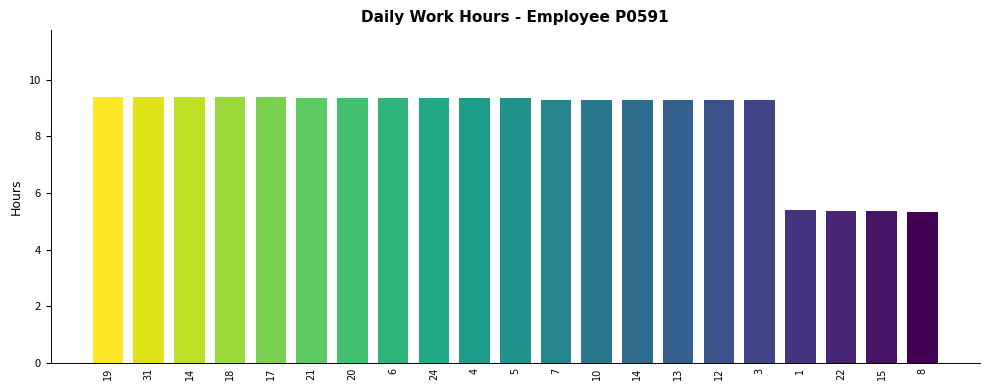

At which category does the chart reach its minimum across all series?

8